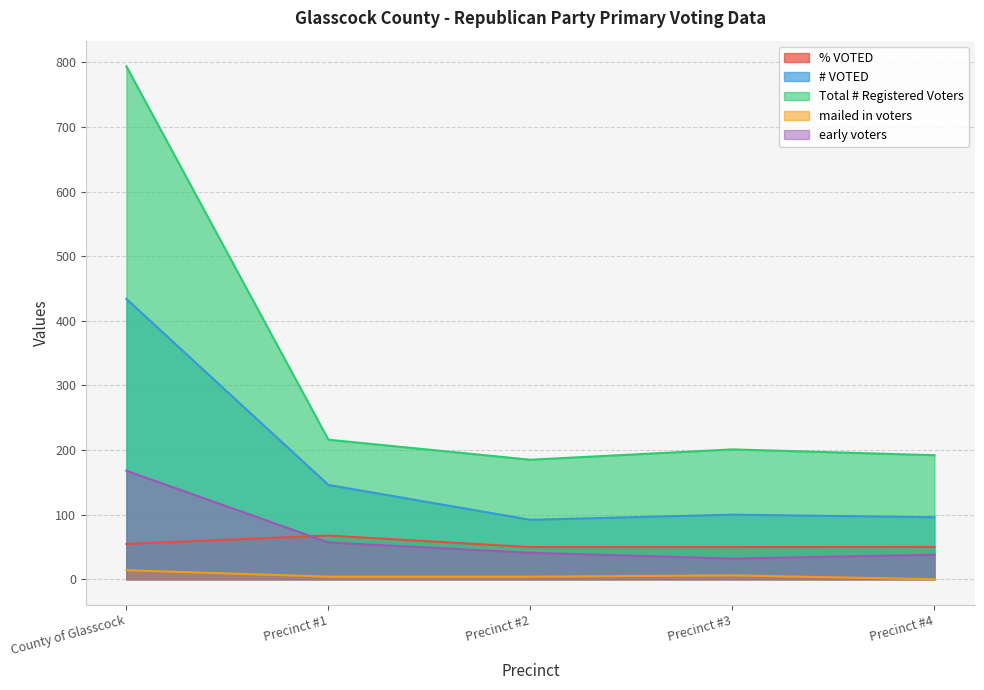

True or false: early voters has more than 1 interior local peaks.

False